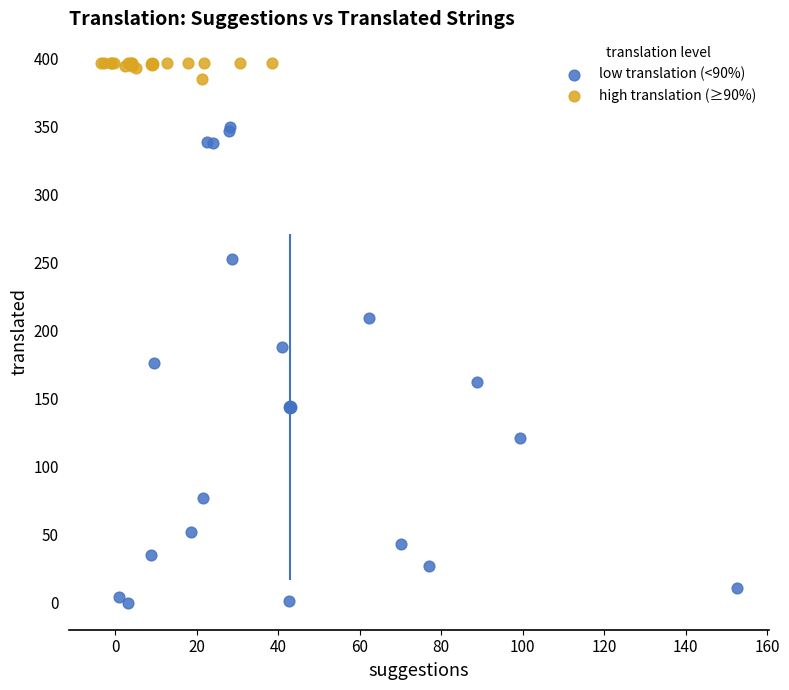

Which series contains the lowest Y value?

low translation (<90%)